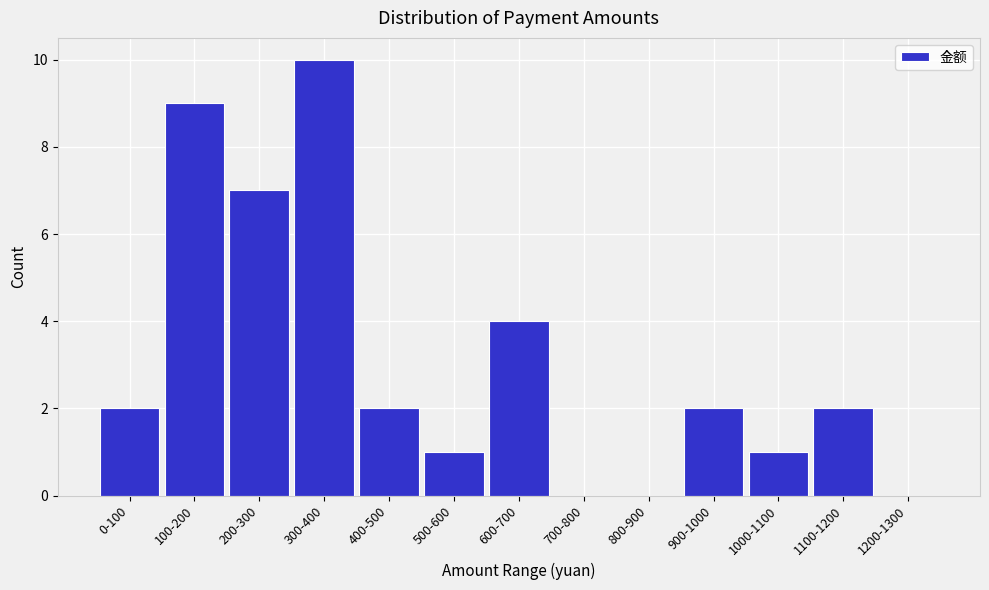

Reading left to right, extract all data points from this chart.

0-100=2	100-200=9	200-300=7	300-400=10	400-500=2	500-600=1	600-700=4	700-800=0	800-900=0	900-1000=2	1000-1100=1	1100-1200=2	1200-1300=0